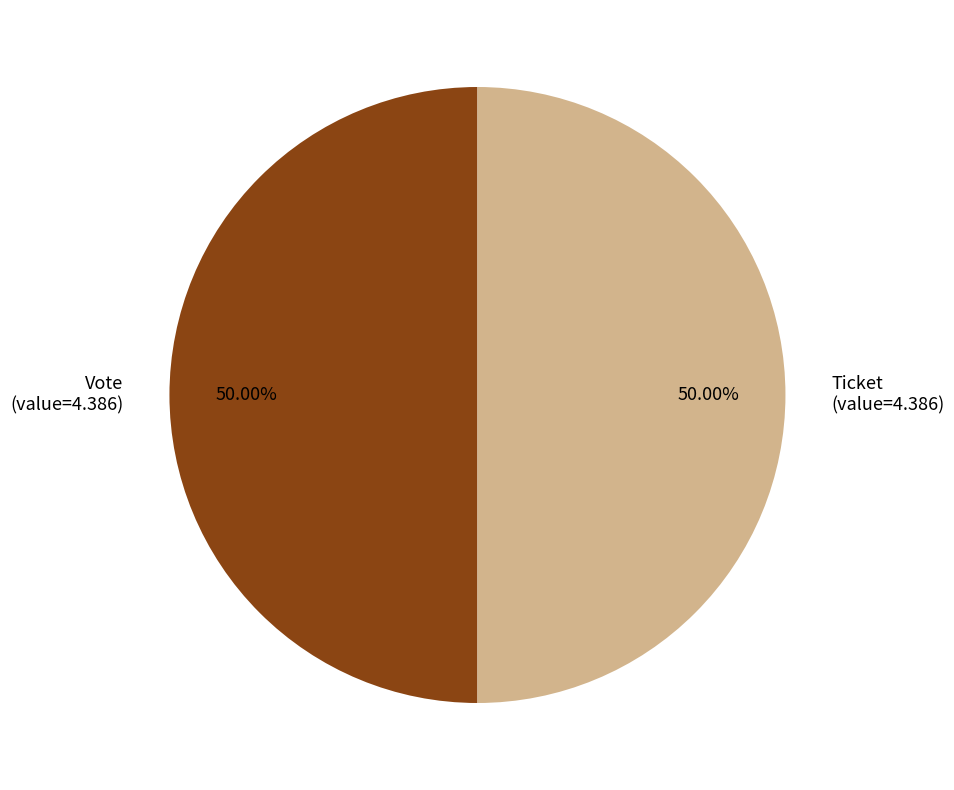

Combined, do Ticket and Vote account for over 50%?

Yes